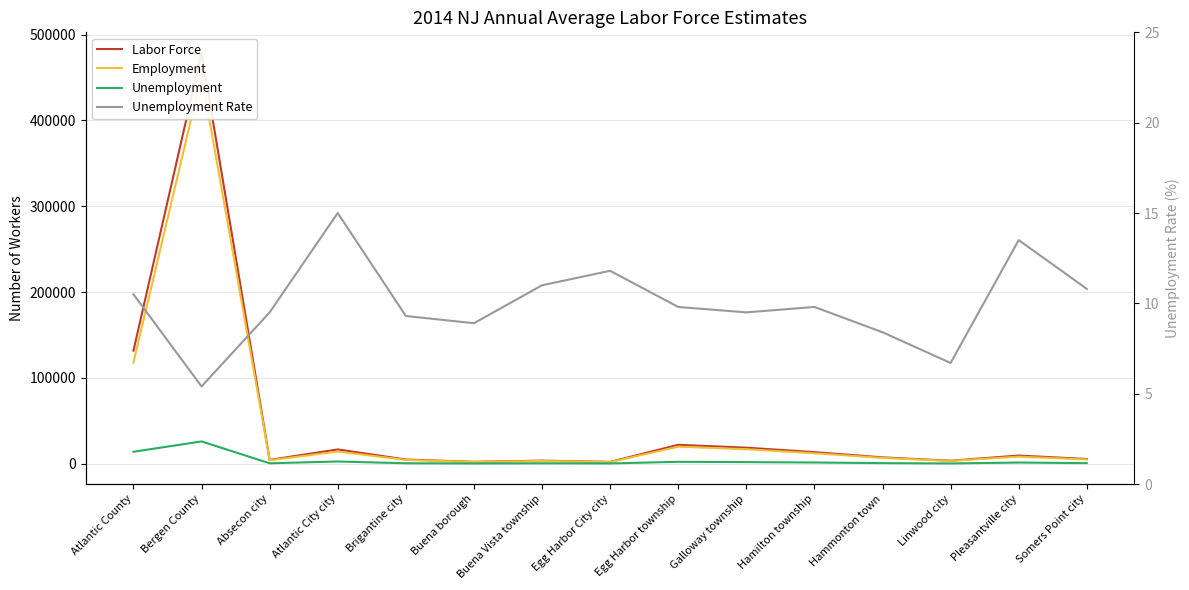

Rank the series at Hammonton town from lowest to highest value.

Unemployment Rate, Unemployment, Employment, Labor Force